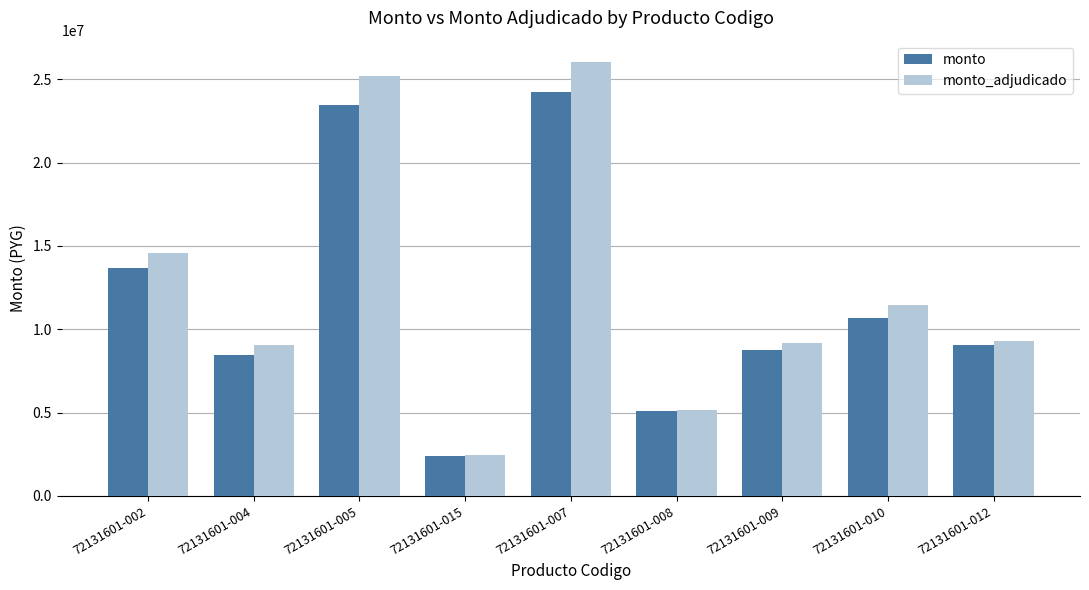

At which label does monto_adjudicado reach its minimum?

72131601-015